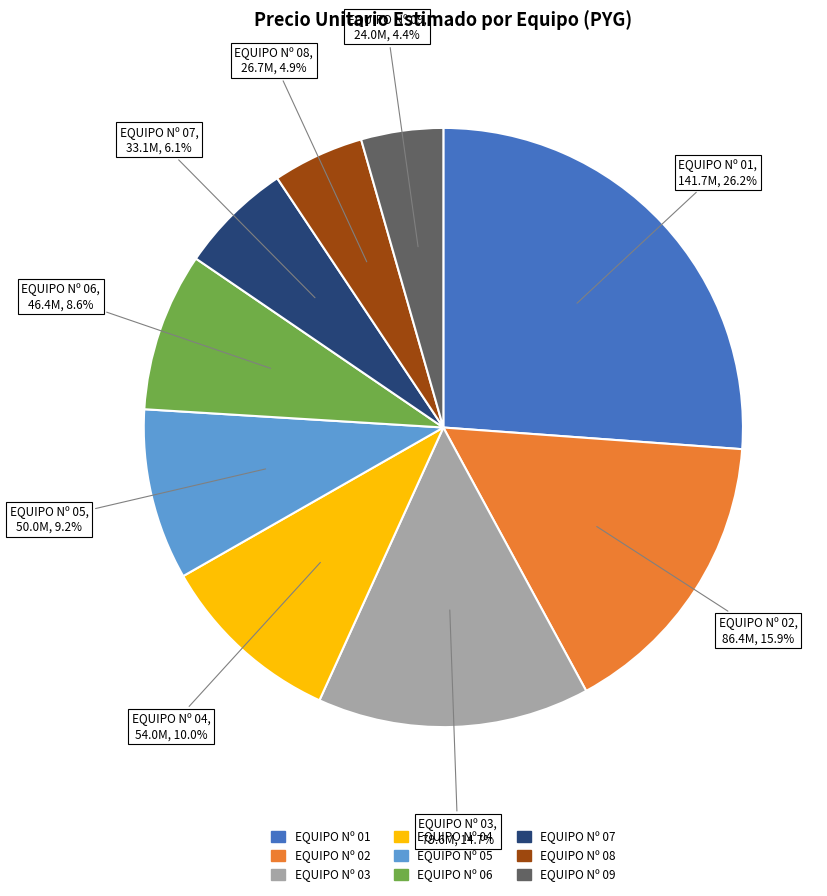

To the nearest percent, what is the difference between the EQUIPO Nº 06 and EQUIPO Nº 02 slice percentages?

7%